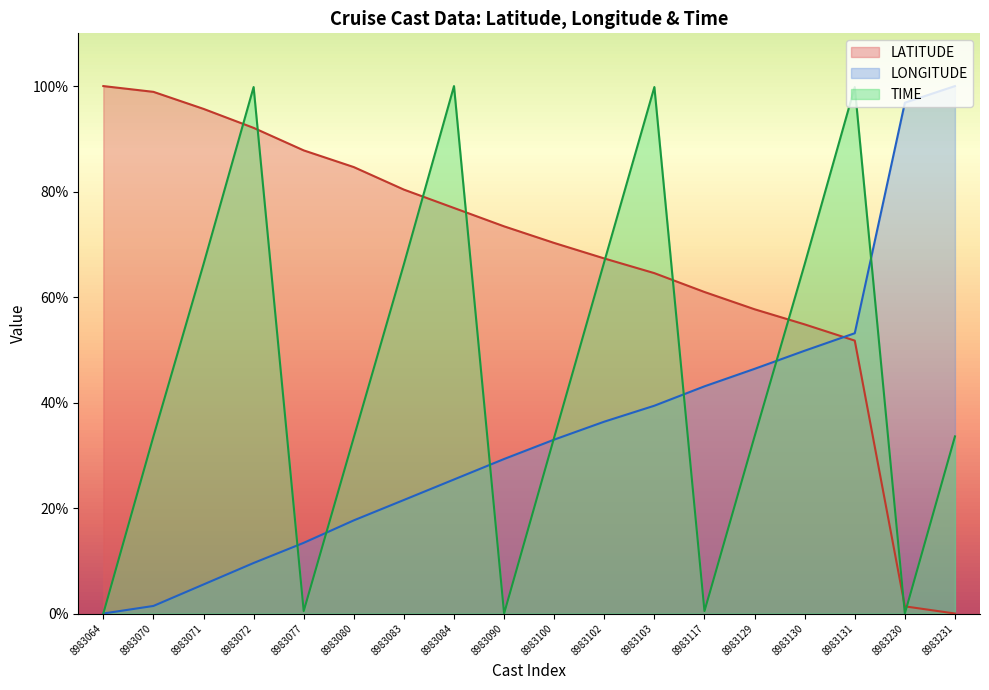

Rank the categories by TIME value from highest to lowest.

8983084, 8983072, 8983103, 8983131, 8983102, 8983071, 8983083, 8983130, 8983070, 8983129, 8983231, 8983080, 8983100, 8983077, 8983117, 8983064, 8983090, 8983230